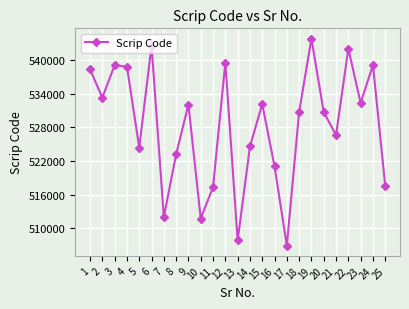

The value at 6 is 742005. True or false?

False